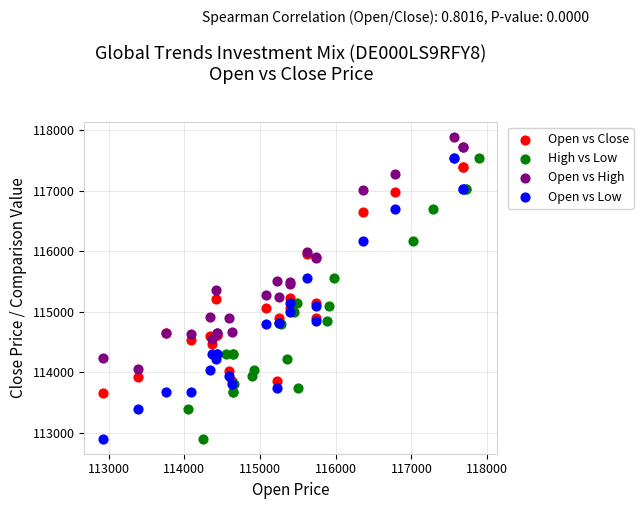

Which series reaches the maximum Y coordinate?

Open vs High